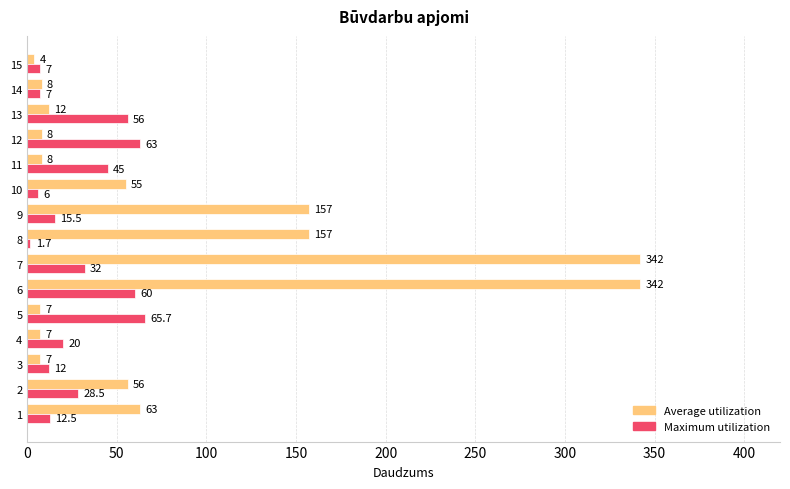

What is the maximum value for Average utilization?

342.0